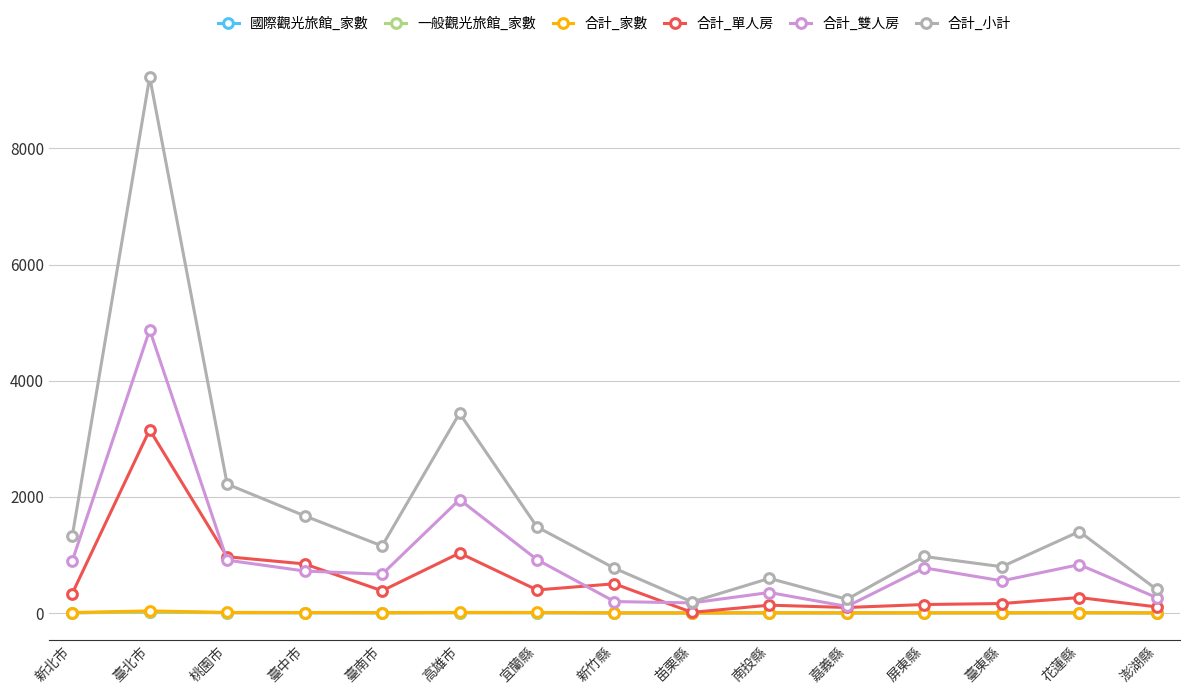

What is the label of the 14th point from the left?

花蓮縣